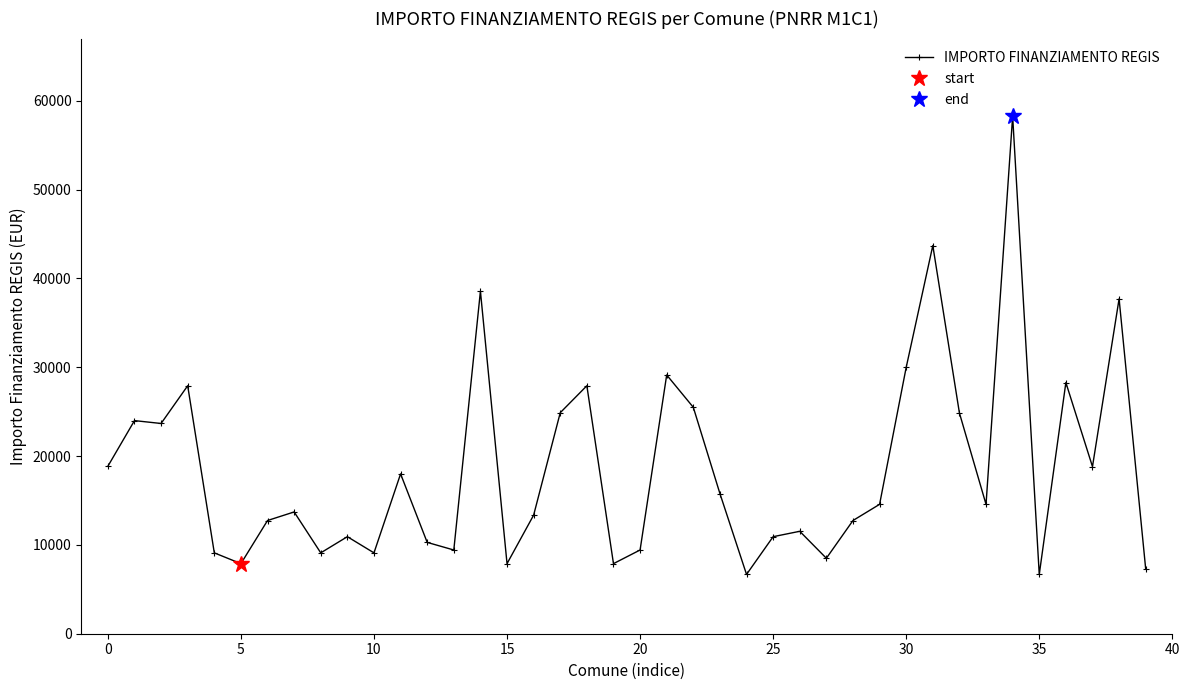

What is the maximum value shown in the chart?

58272